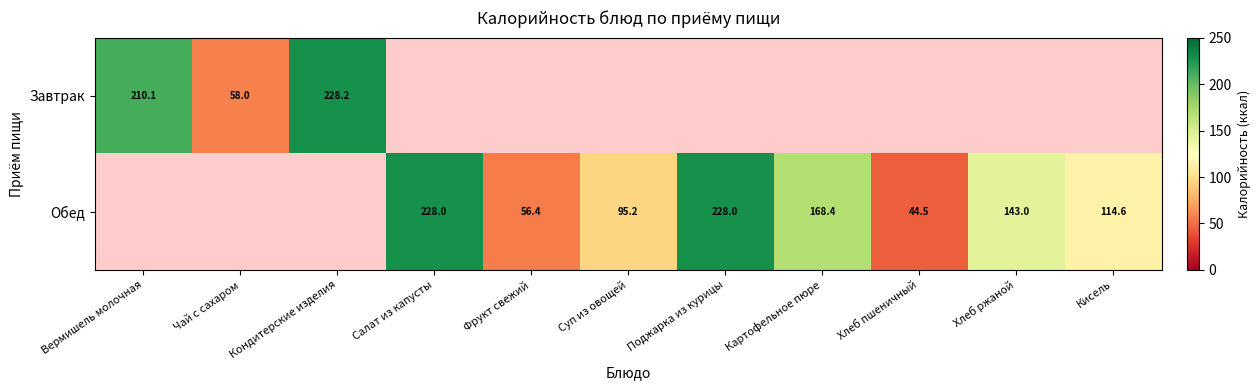

How many data points in Обед are less than 95?

2